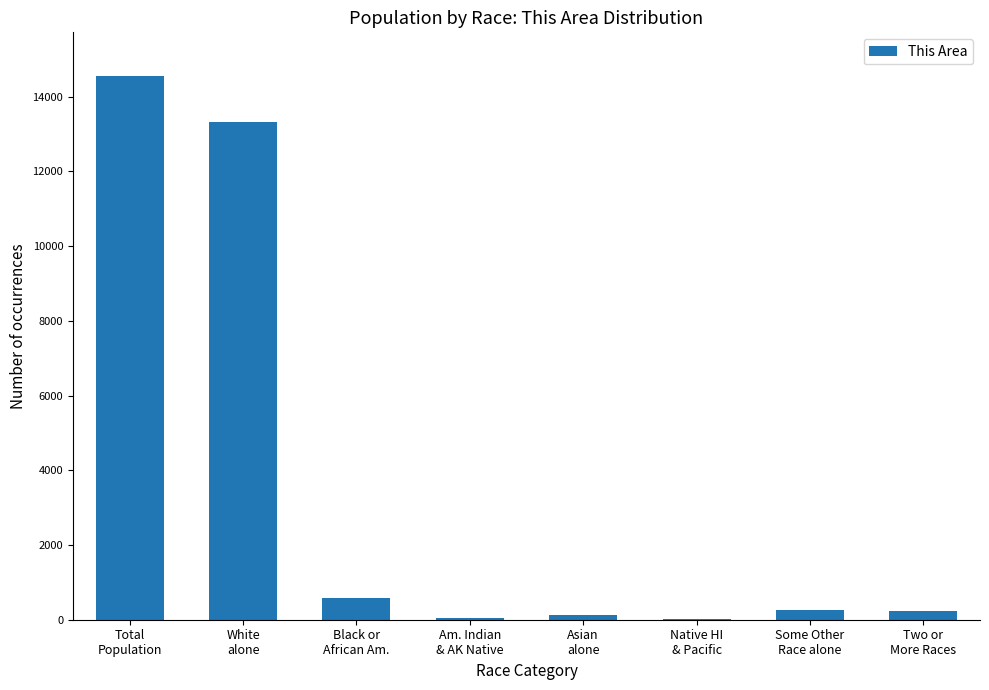

At which label does the data first exceed 255?

Total
Population